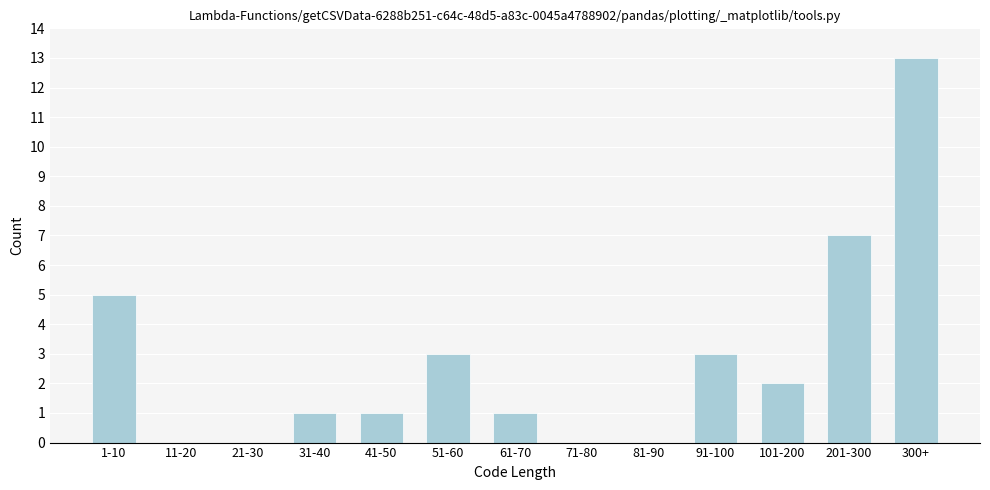

Reading left to right, what are all the values shown in this chart?

1-10=5	11-20=0	21-30=0	31-40=1	41-50=1	51-60=3	61-70=1	71-80=0	81-90=0	91-100=3	101-200=2	201-300=7	300+=13